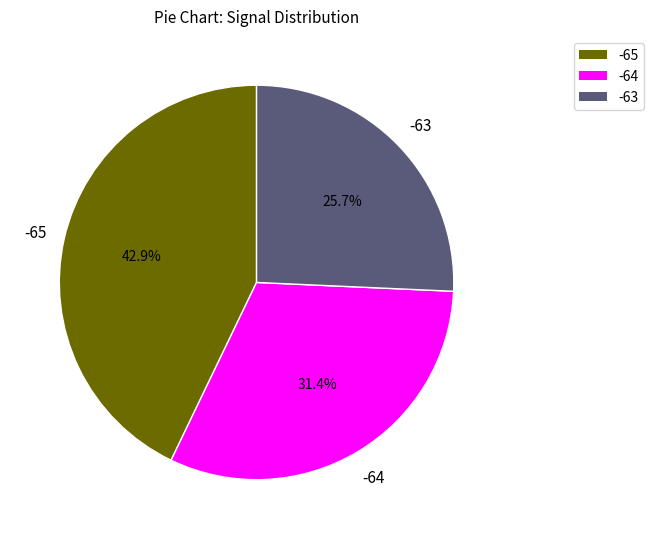

Between -65 and -63, which is larger?

-65